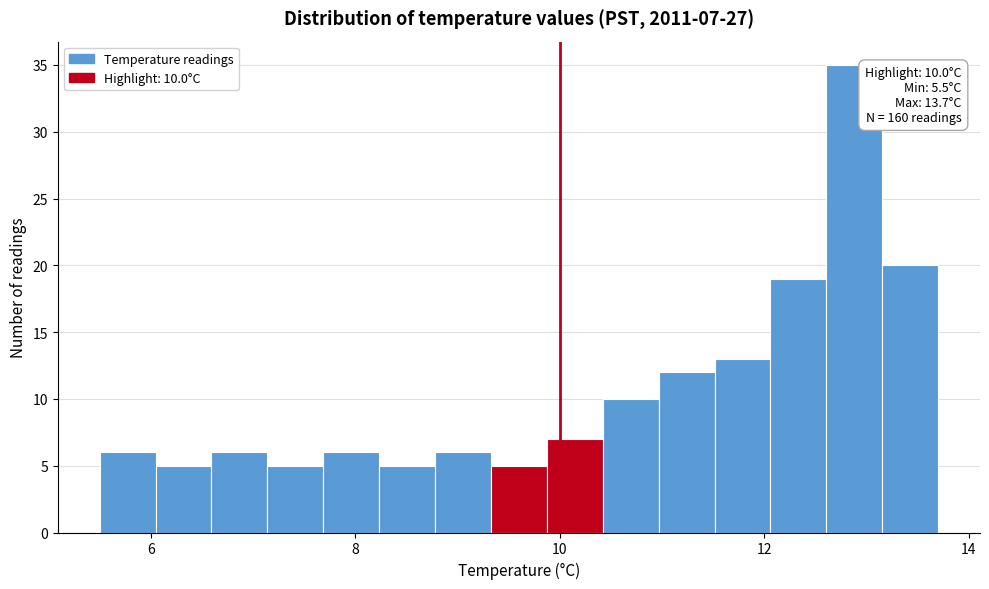

Around what value on the x-axis is the tallest bar? Give the approximate position of its centre, as read against the axis.

12.8